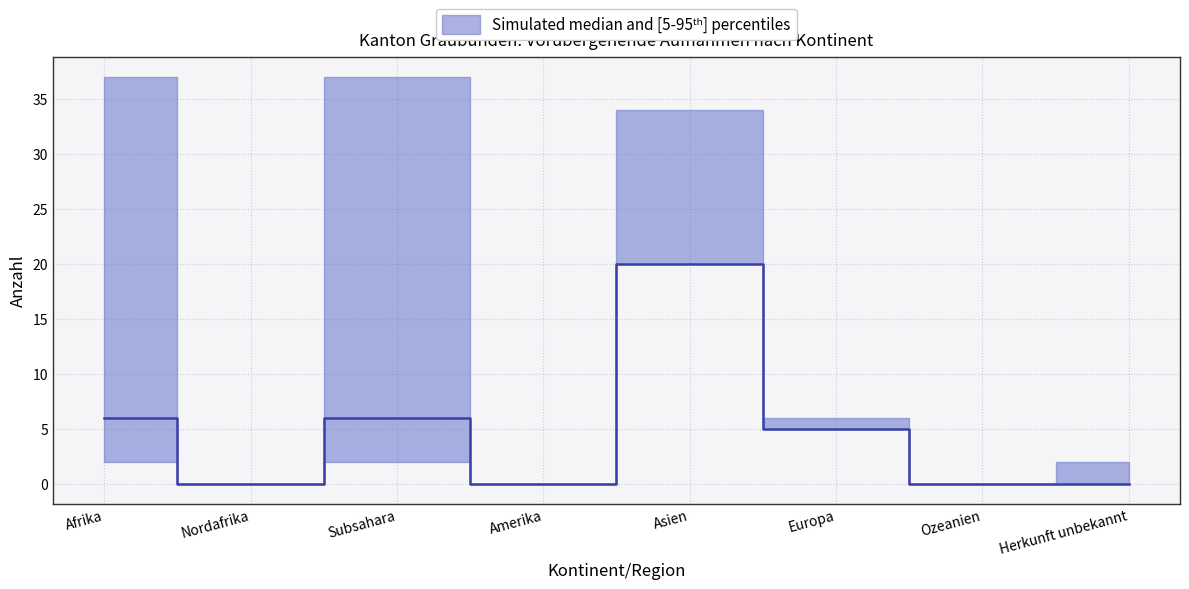

Does the chart have visible grid lines?

Yes